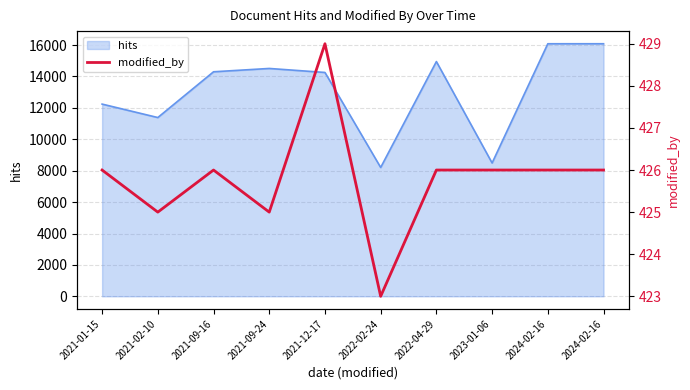

What is the difference between the maximum and minimum values?

6